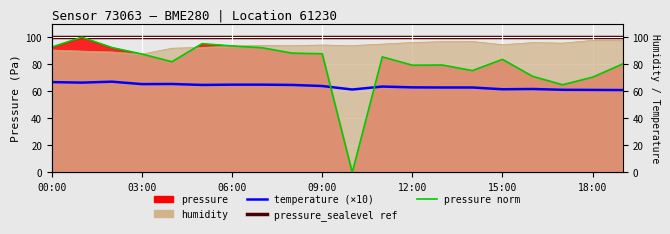

List the labels in order of temperature value, largest first.

02:00, 00:00, 01:00, 04:00, 03:00, 06:00, 07:00, 05:00, 08:00, 09:00, 11:00, 12:00, 13:00, 14:00, 16:00, 15:00, 10:00, 17:00, 18:00, 19:00